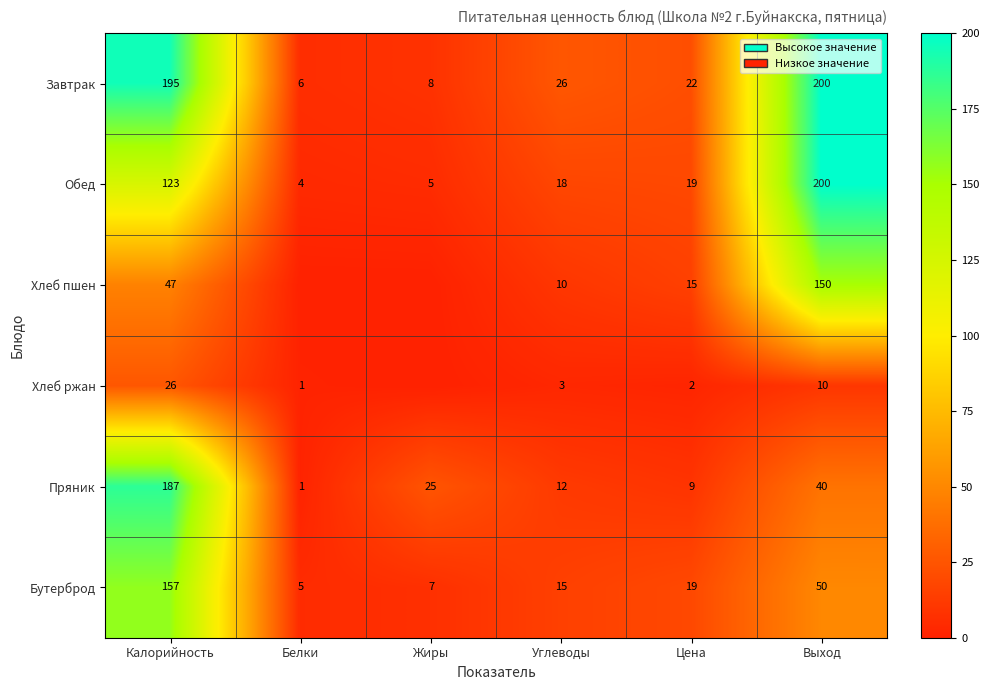

What is the difference between the highest and lowest values at Углеводы?

23